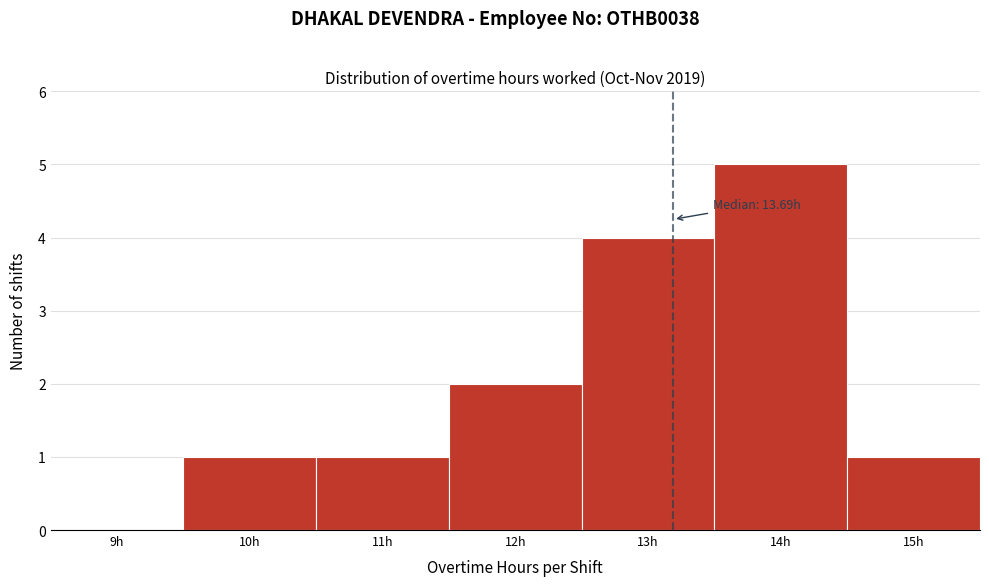

Reading left to right, transcribe all the data shown in this chart.

9h=0	10h=1	11h=1	12h=2	13h=4	14h=5	15h=1